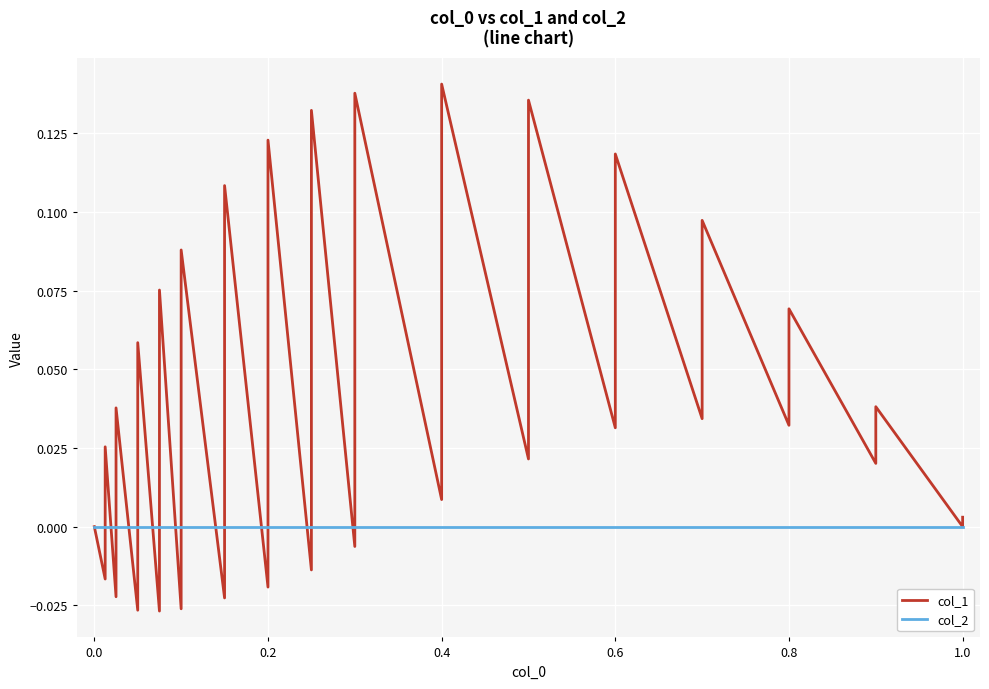

What position from the right is 0.4?

30